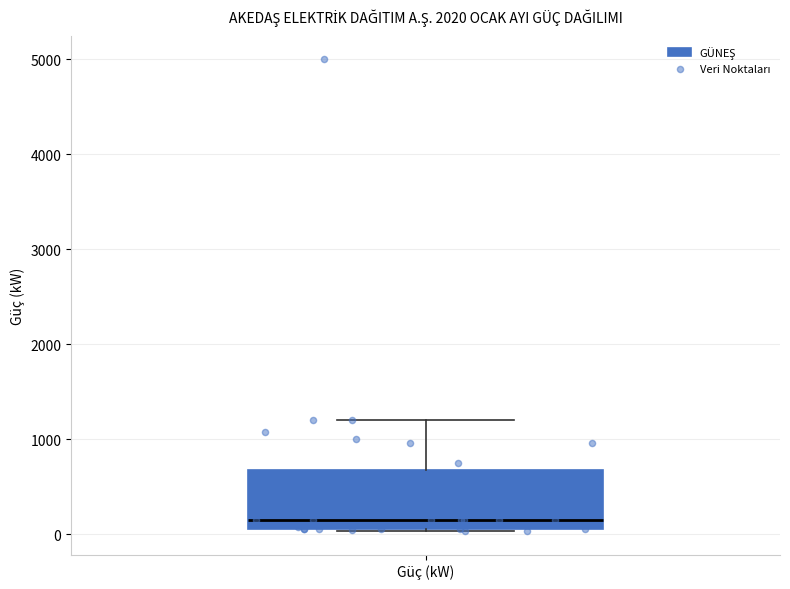

Read this box plot against the y-axis: the position of the median line, the range covered by the box, and the ends of both whiskers. The values are not printed on the chart, so give them approximately, as read against the axis.

median 200, box 100 to 700, whiskers 0 to 1200